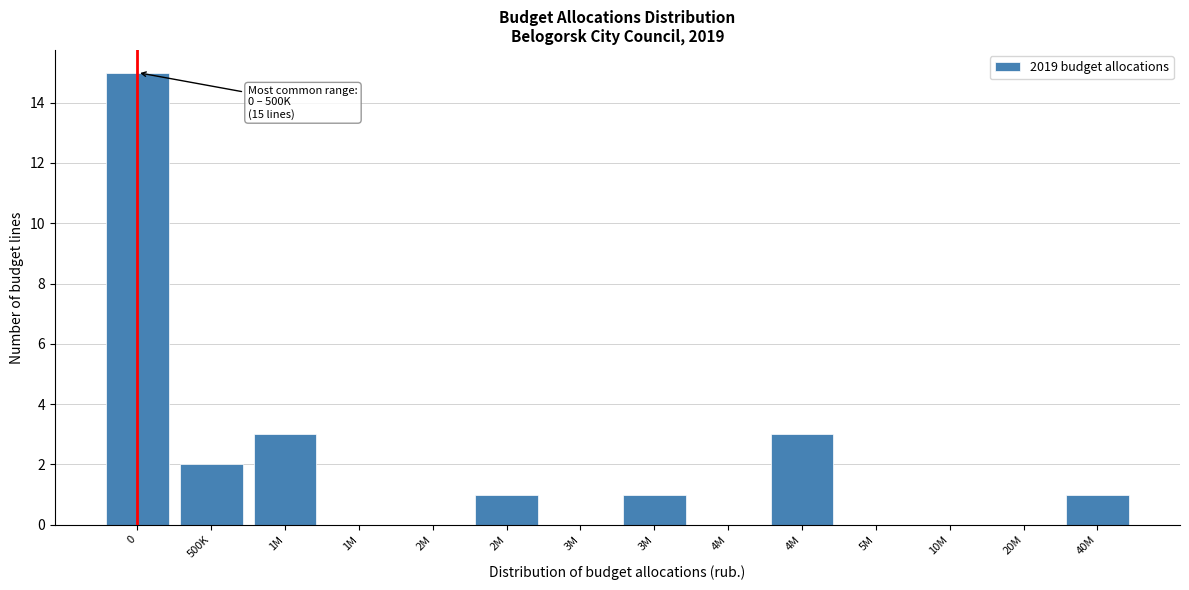

How many categories are shown in the chart?

14